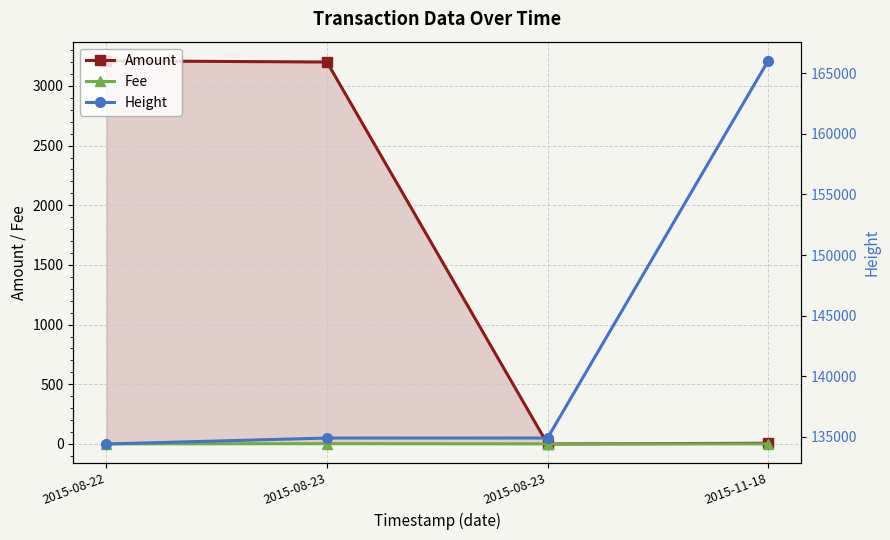

At which category does the chart reach its minimum across all series?

2015-08-23